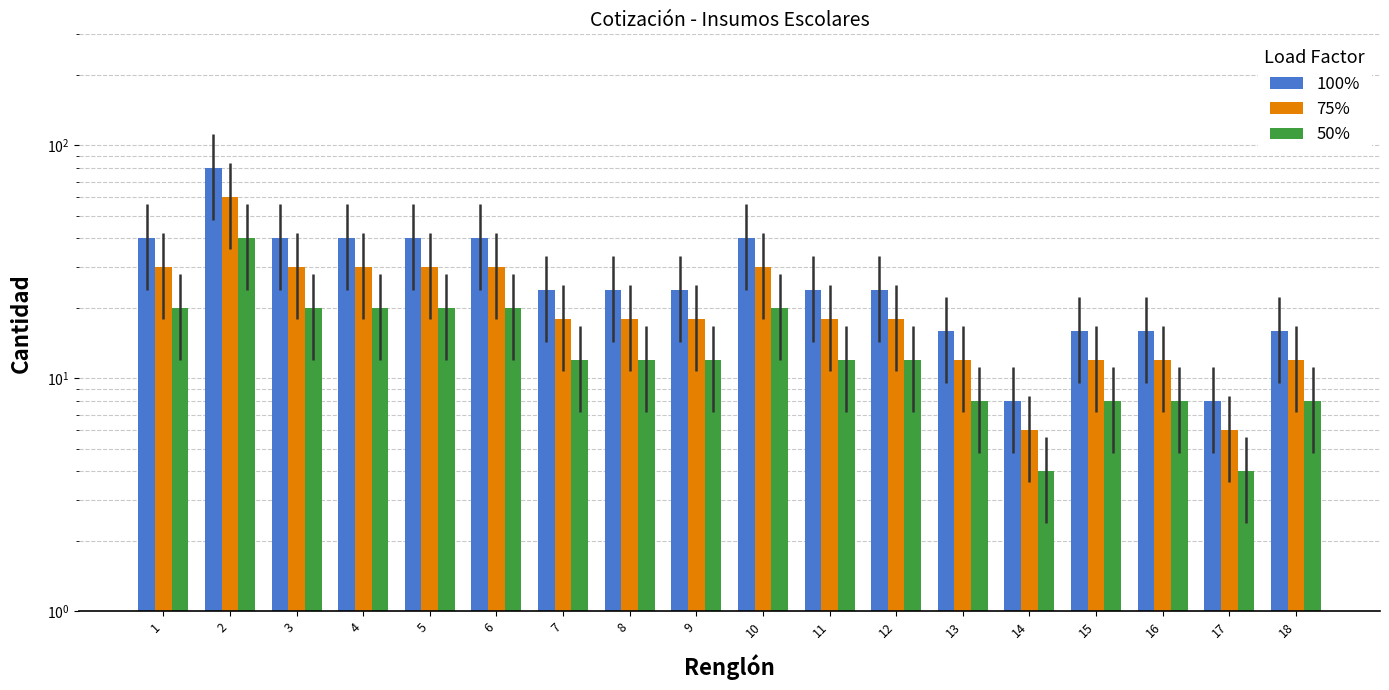

What is the maximum value for 100%?

80